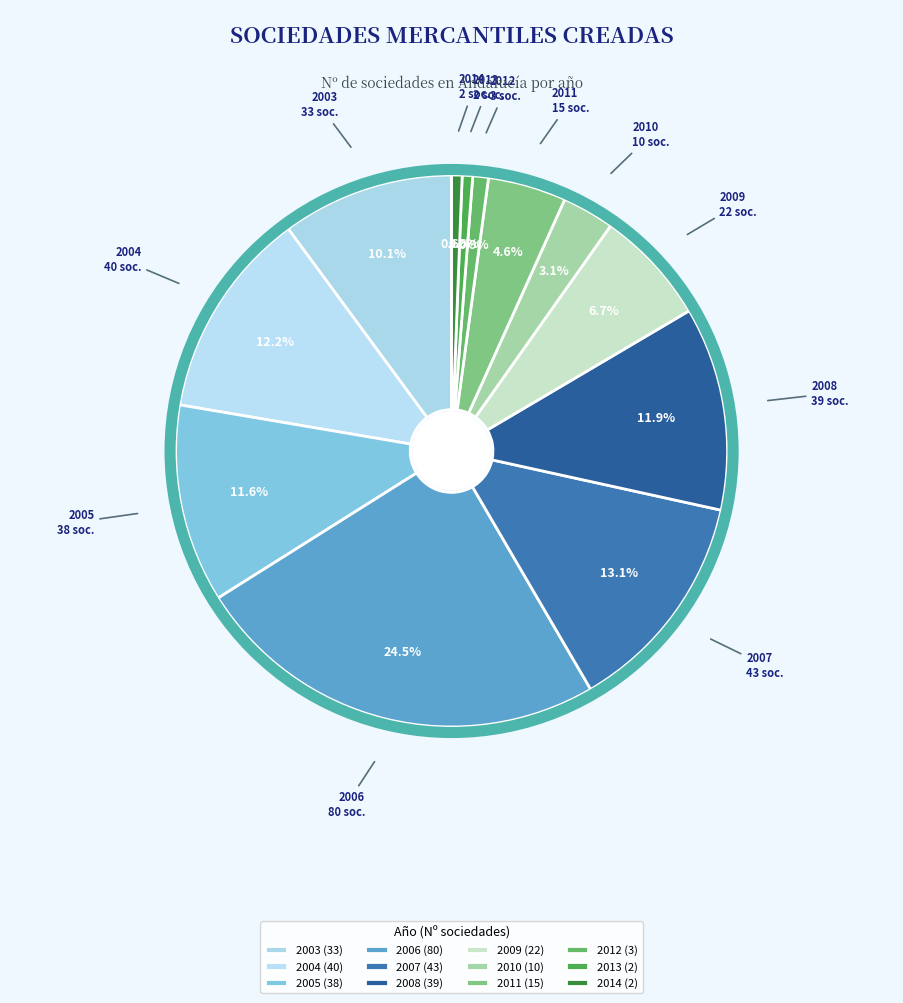

What is the ratio of the value at 2012 to the value at 2014?

1.5